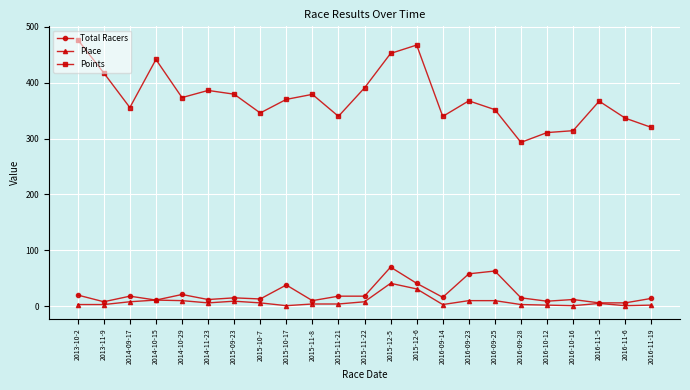

What is the difference between the second highest and minimum values in the Points series?

174.1